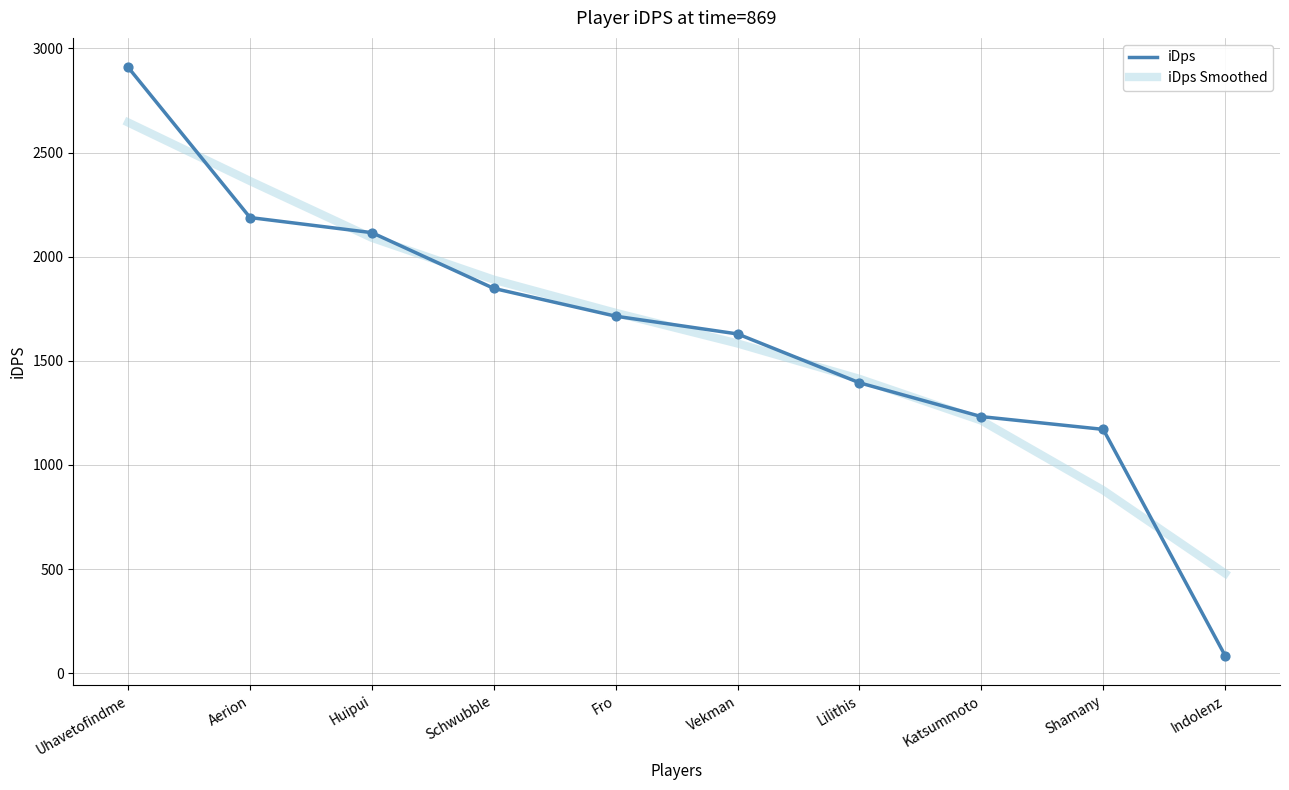

At which category is the sum across all series the highest?

Uhavetofindme